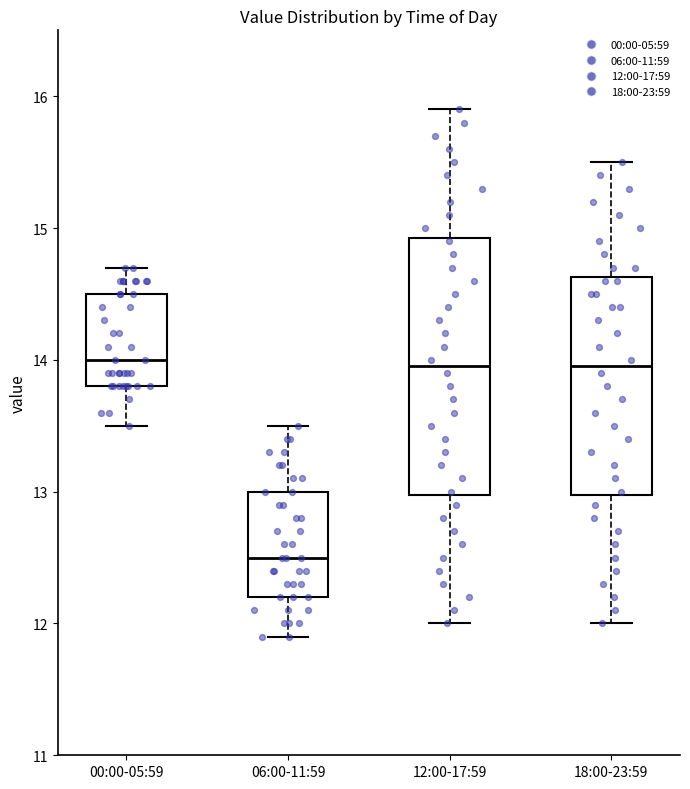

Which box's median line is the lowest?

06:00-11:59